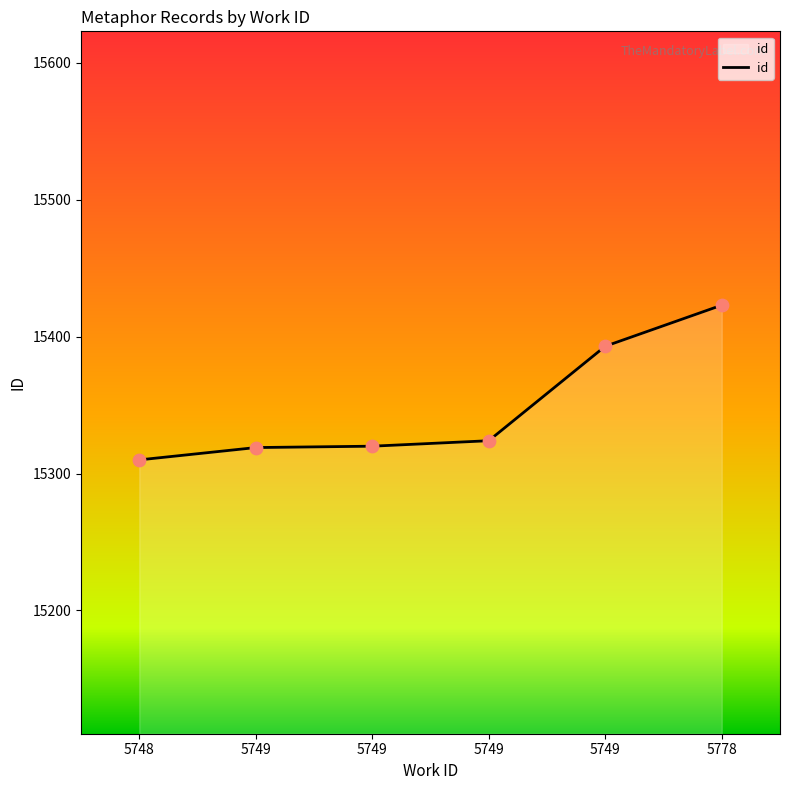

What is the change in value from 5749 to 5749?

+1